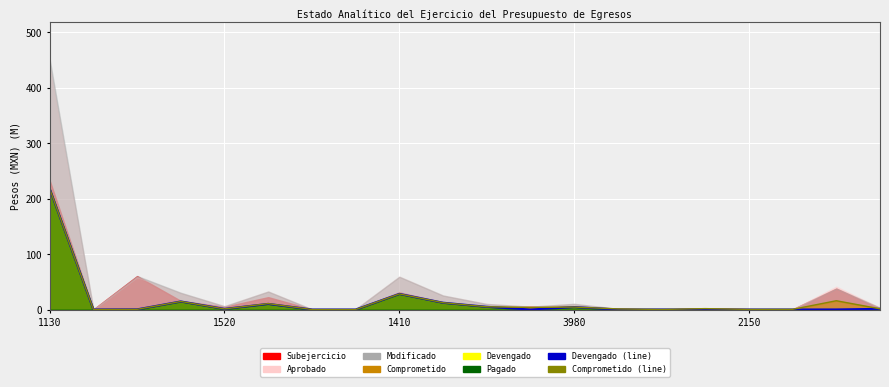

What position from the left is 7?

8